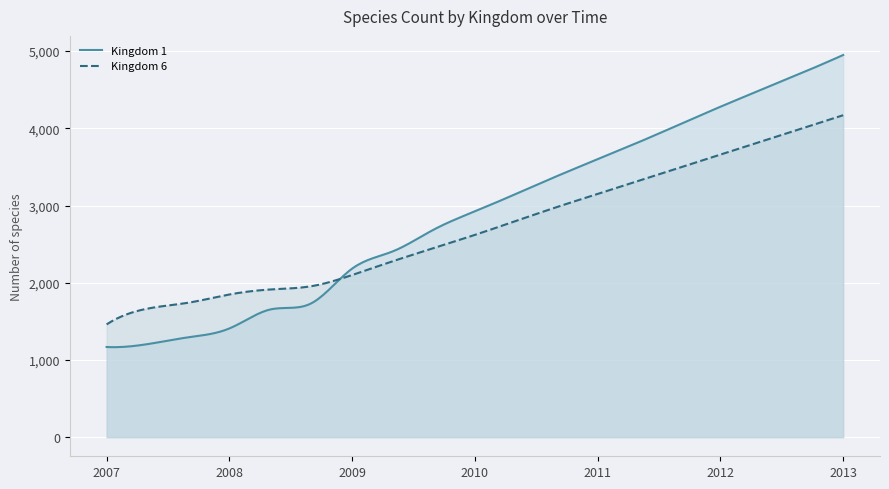

What is the minimum value for 6?

1461